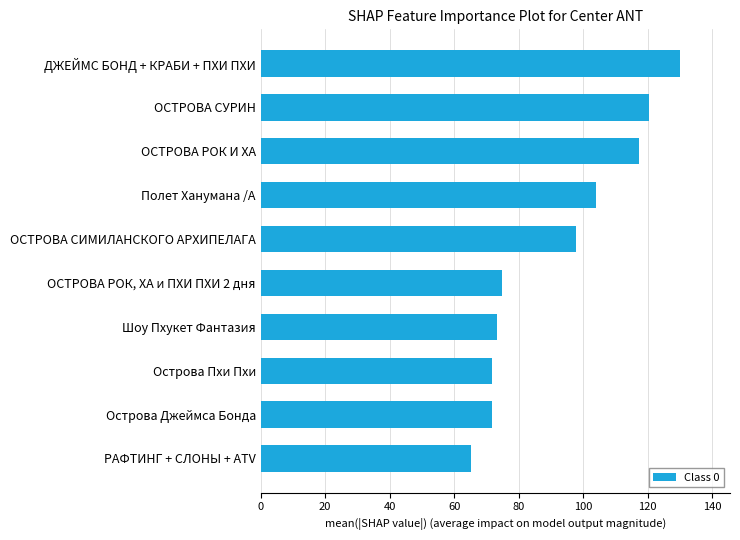

What is the change in value from Шоу Пхукет Фантазия to РАФТИНГ + СЛОНЫ + ATV?

-8.1